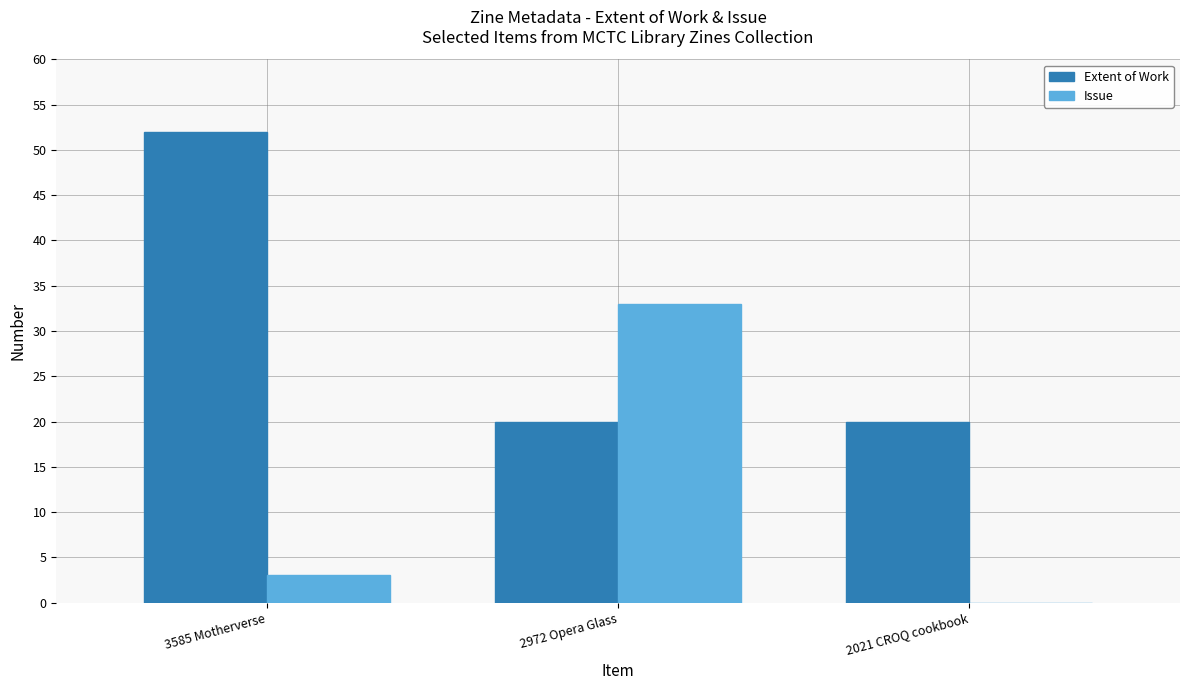

What are all the series names shown in the legend?

Extent of Work, Issue